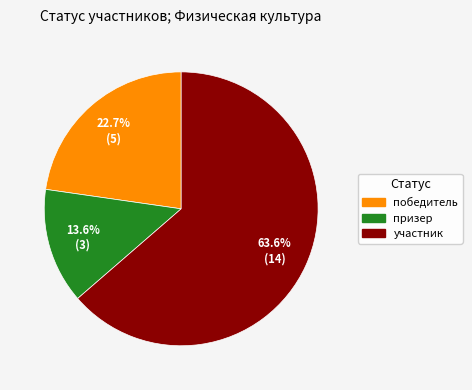

To the nearest percent, what is the difference between the участник and призер slice percentages?

50%